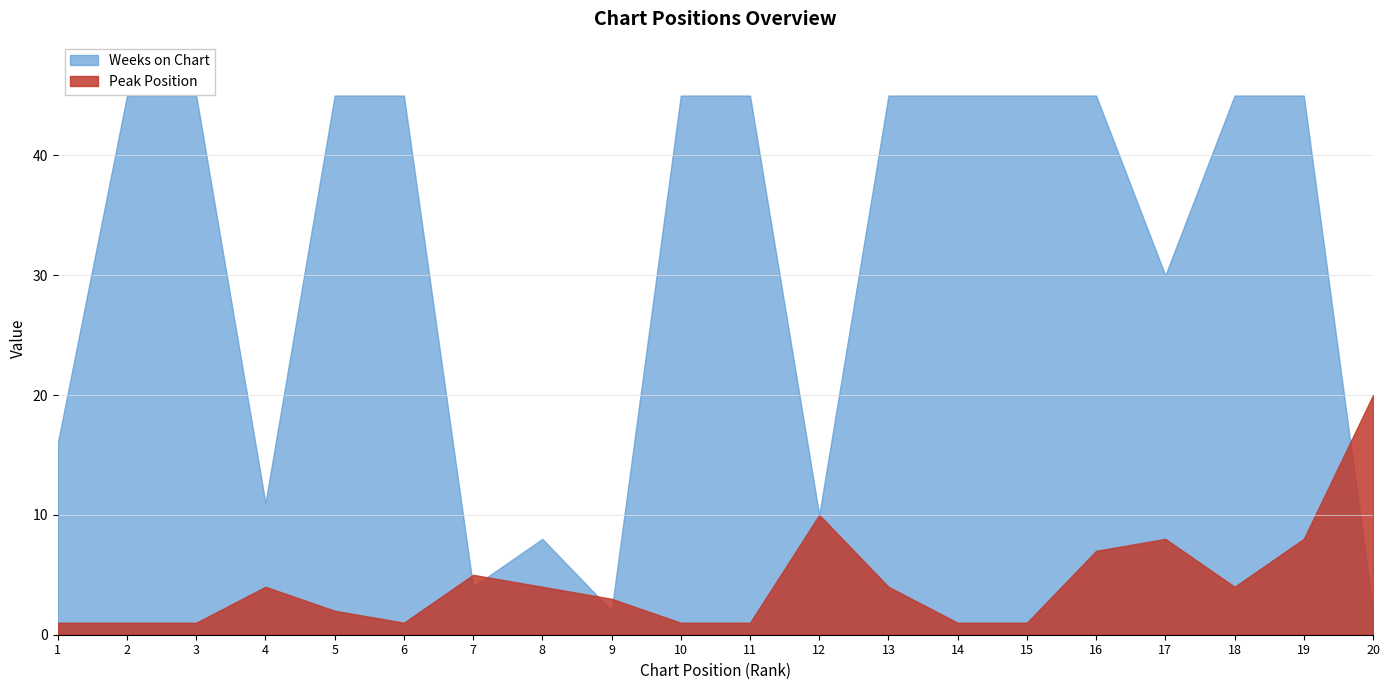

At which category is the sum across all series the highest?

19